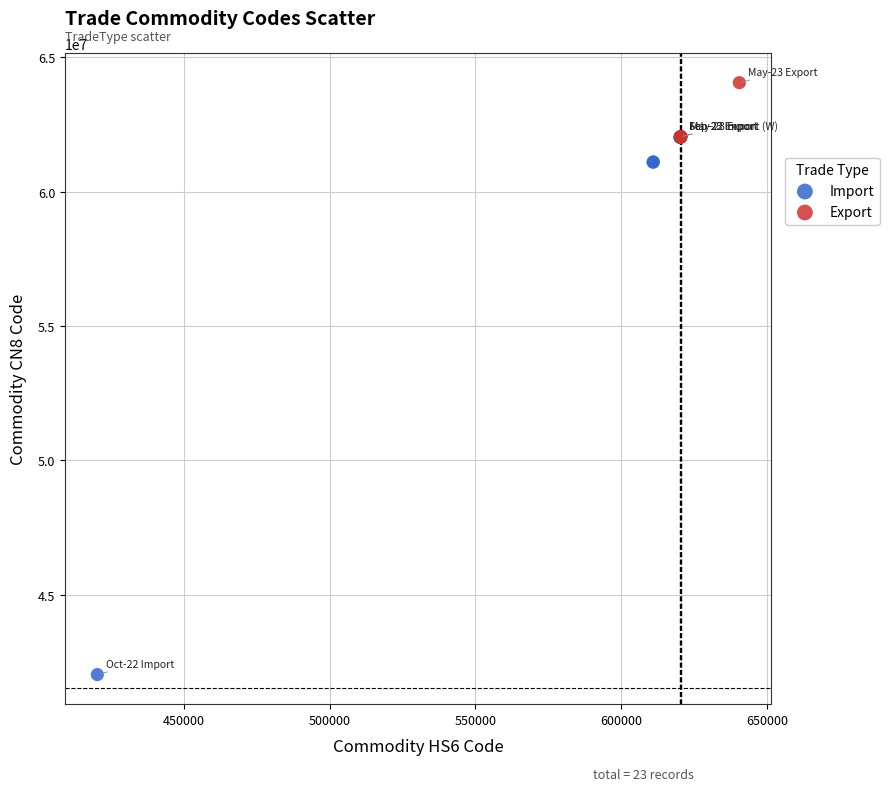

Which series contains the highest Y value?

Export